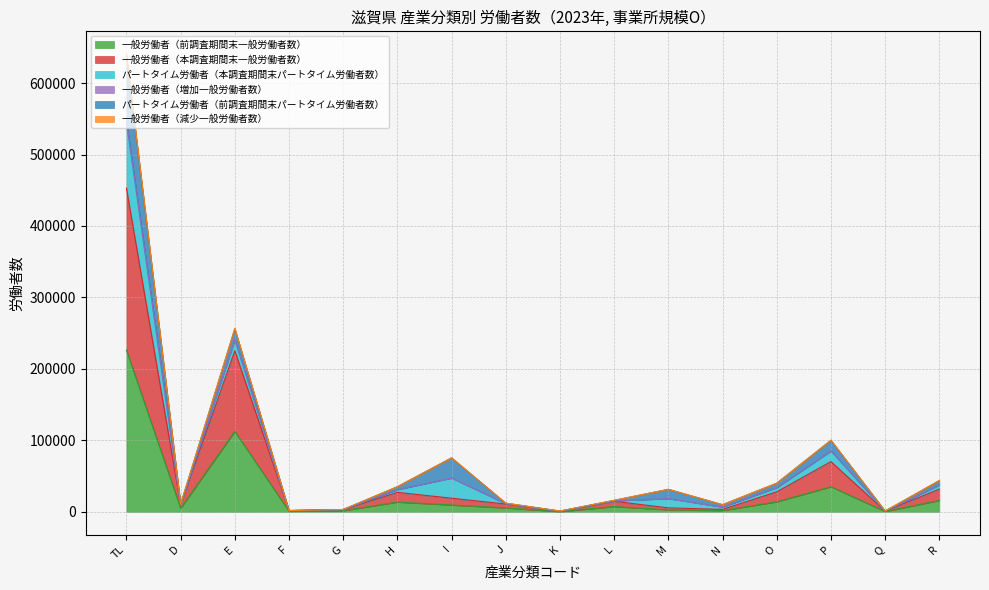

True or false: 一般労働者（減少一般労働者数） and 一般労働者（前調査期間末一般労働者数） intersect in this chart.

False